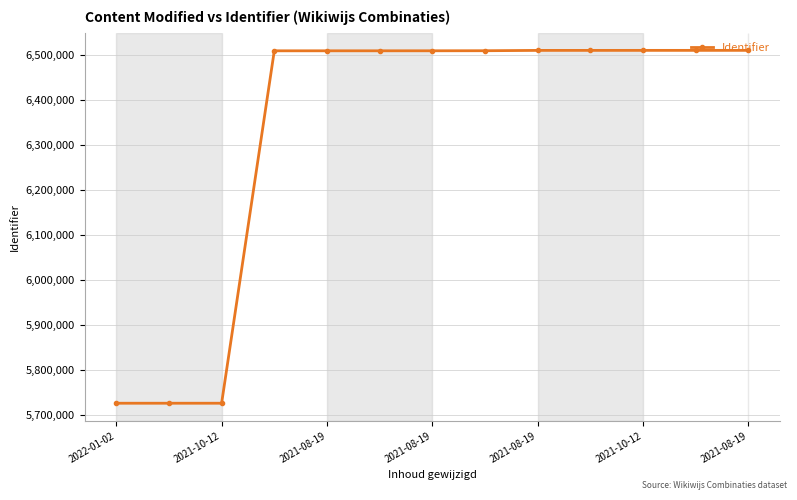

How many data points are less than 6509718?

6